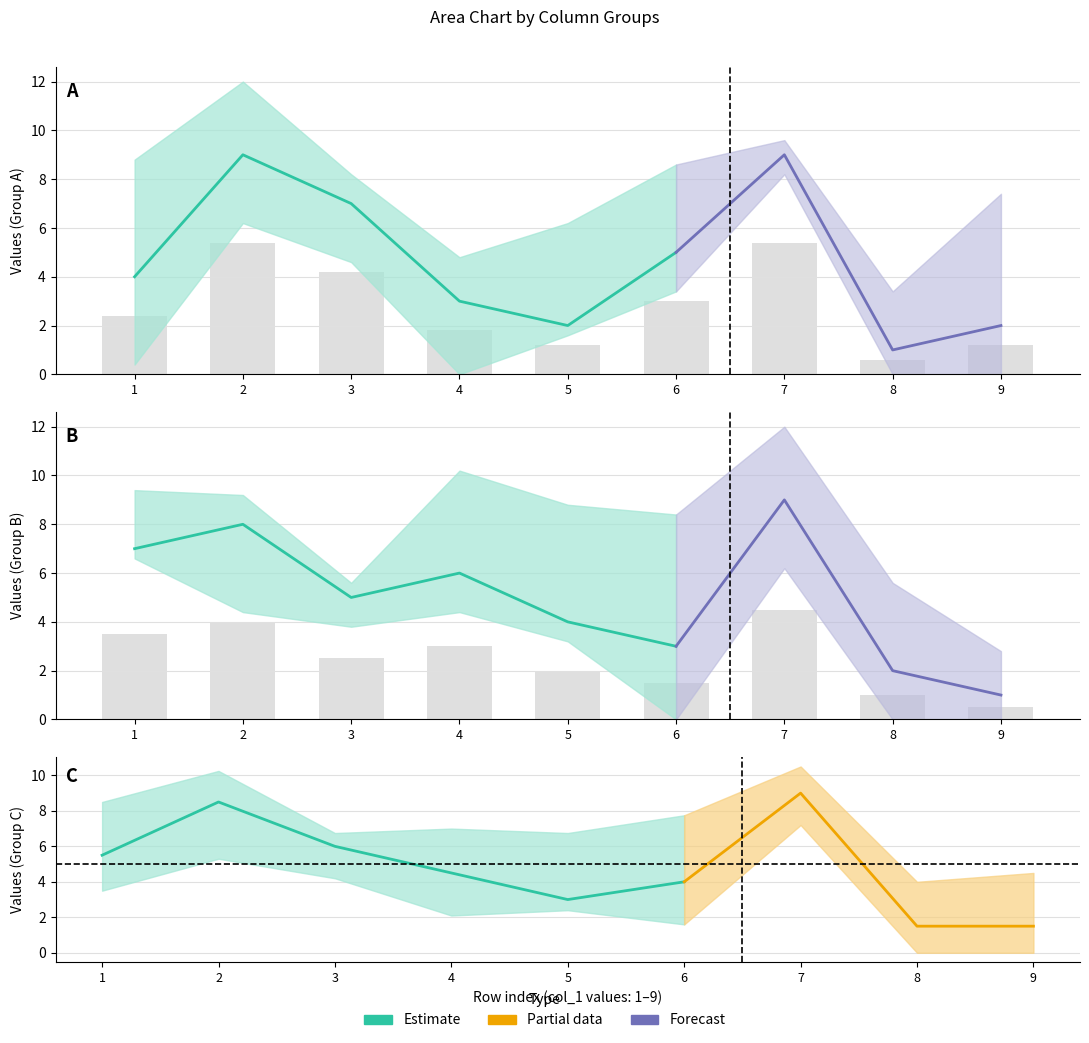

The value of col_6 at 5 is 2. True or false?

True